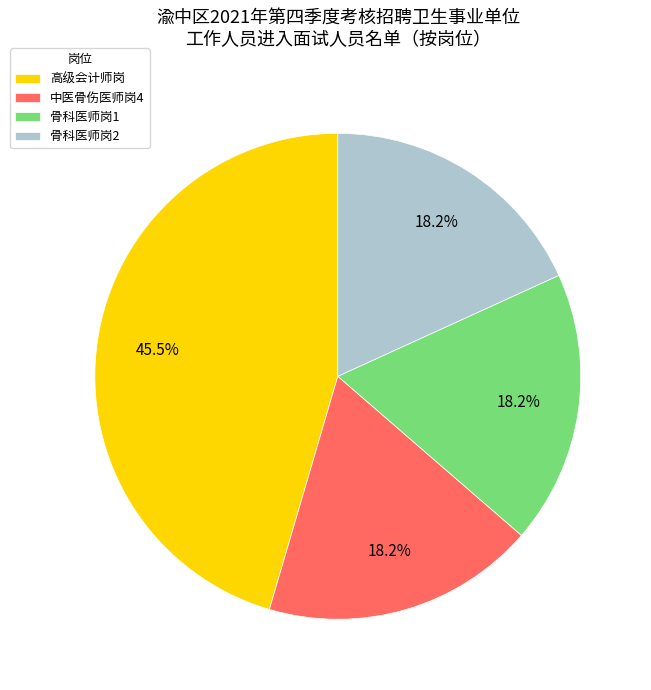

The 骨科医师岗1 slice represents 26% of the pie. True or false?

False